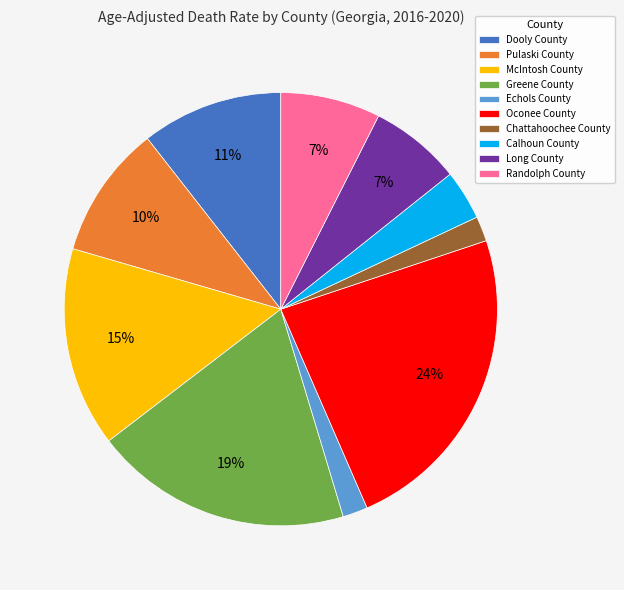

Combined, do McIntosh County and Pulaski County account for over 50%?

No